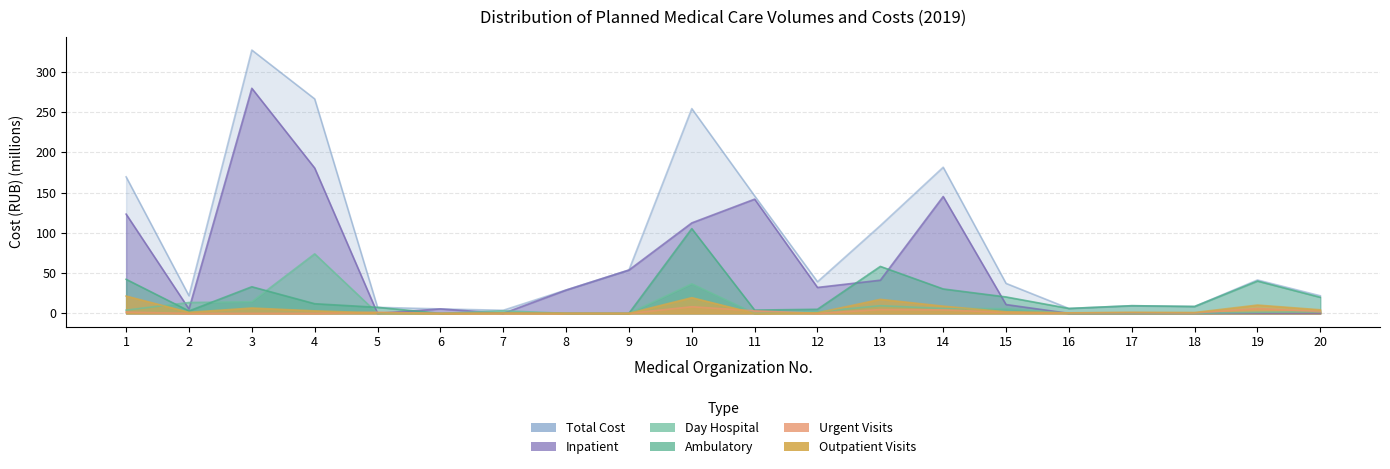

Between which two adjacent categories do Day Hospital and Outpatient Visits first intersect?

1 and 2